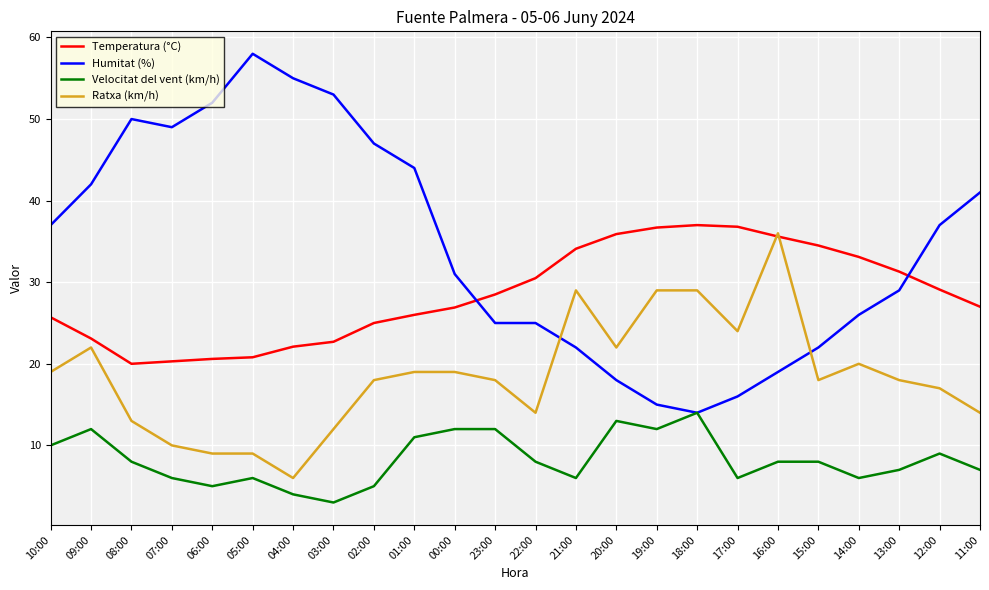

Which series has the largest range (max minus min)?

Humitat (%)